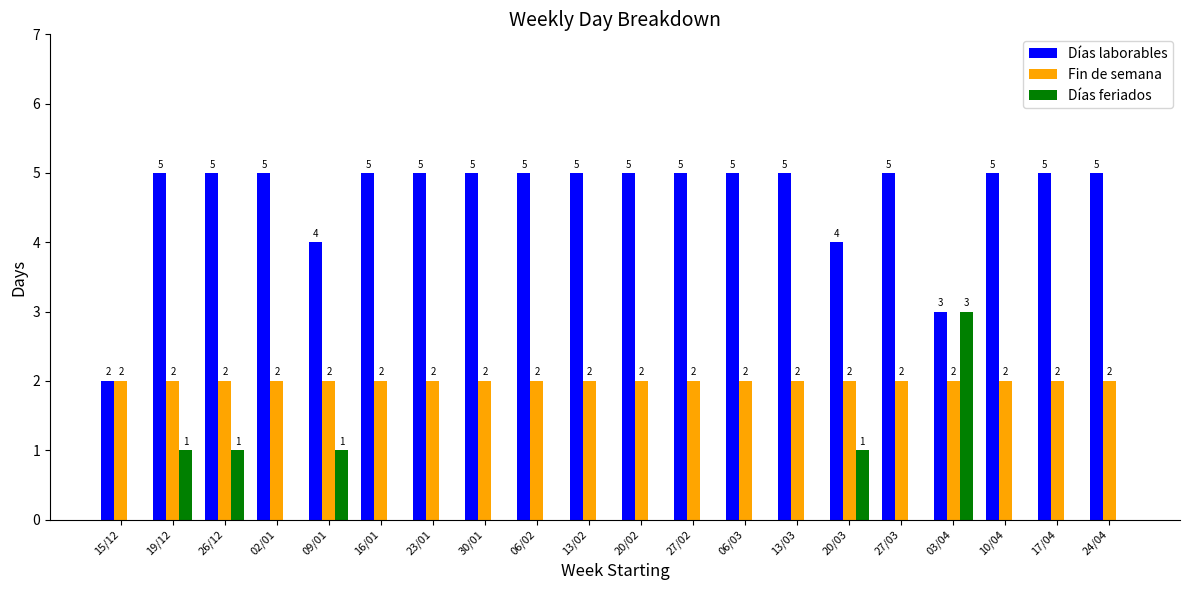

Are the bars grouped side by side (vs. stacked)?

Yes